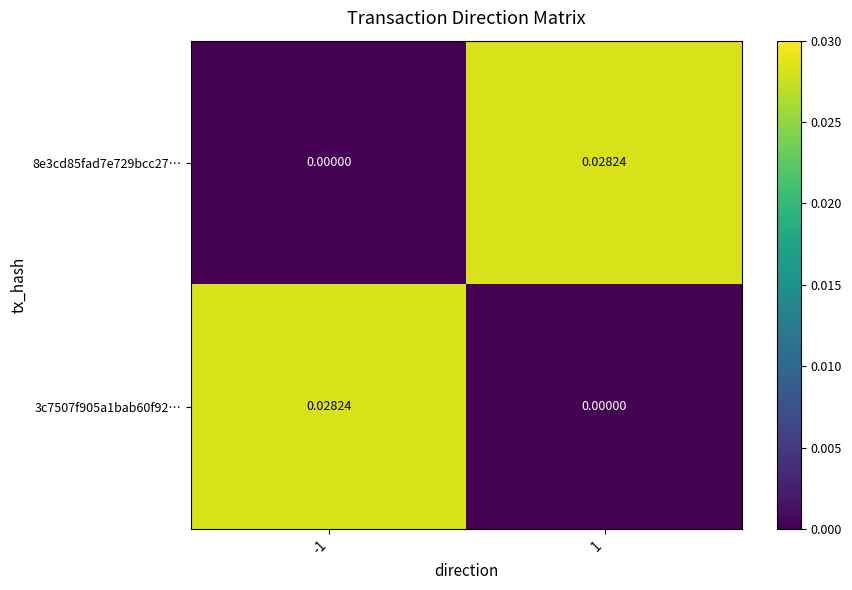

Is the value of 3c7507f905a1bab60f92… at -1 greater than the value of 8e3cd85fad7e729bcc27… at -1?

Yes